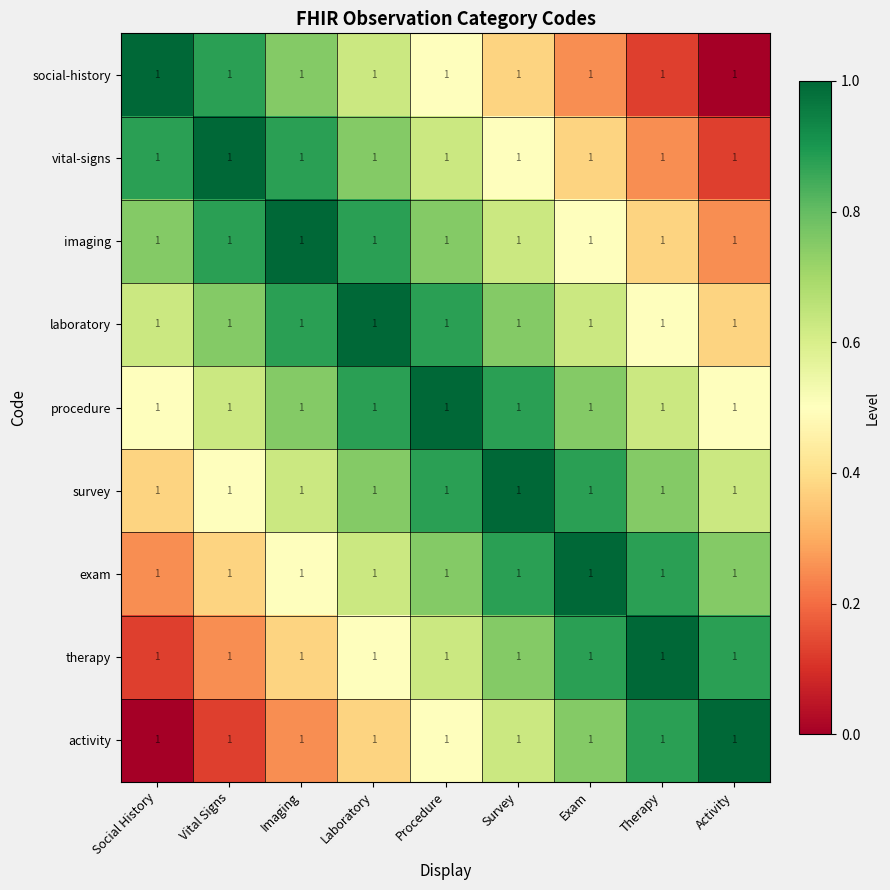

True or false: vital-signs has a value of 0.2 at Social History.

False